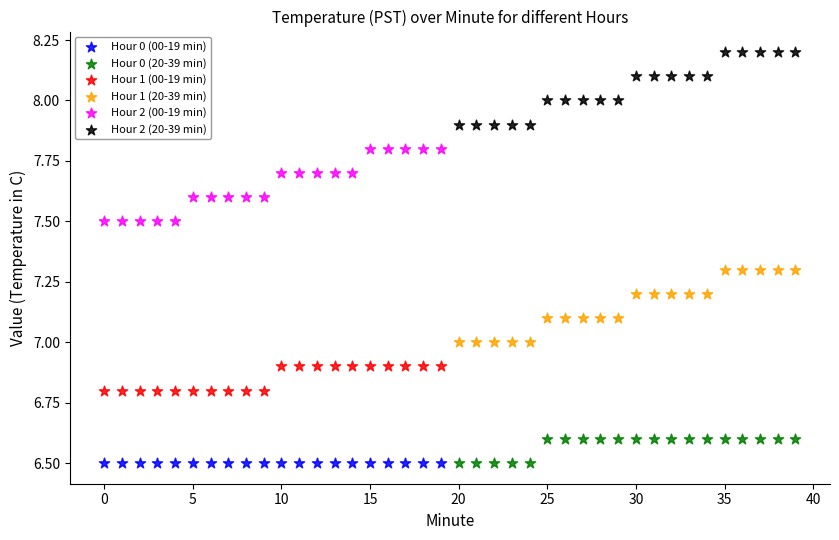

Which series contains the highest Y value?

Hour 2 (20-39 min)